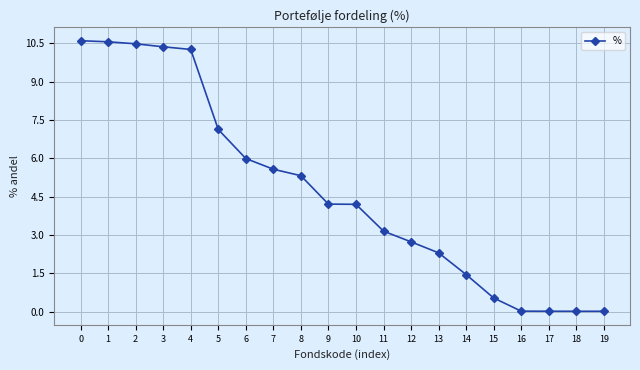

What is the difference between the values at 3 and 1?

0.2